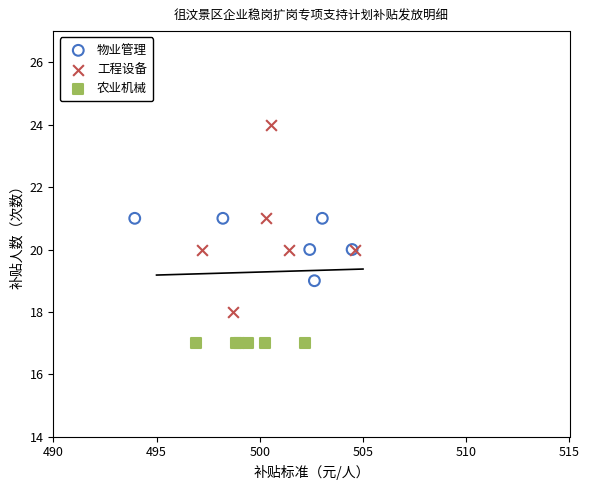

What are all the series names shown in the legend?

物业管理, 工程设备, 农业机械